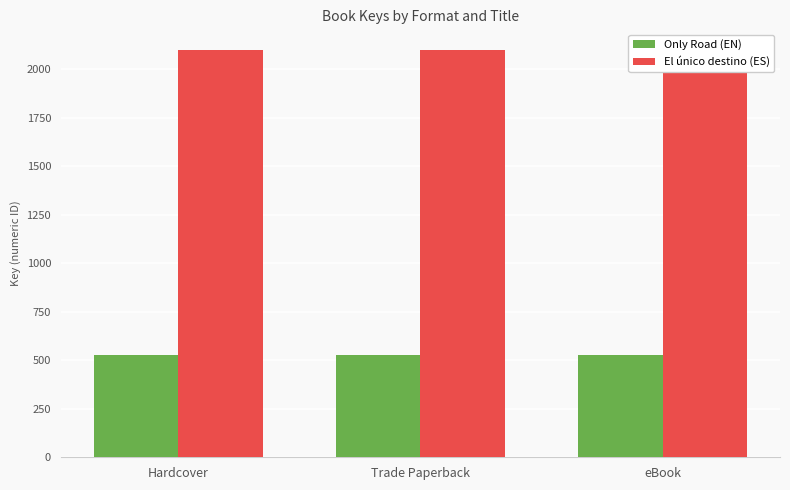

The value of El único destino (ES) at Trade Paperback is 2100210897. True or false?

True